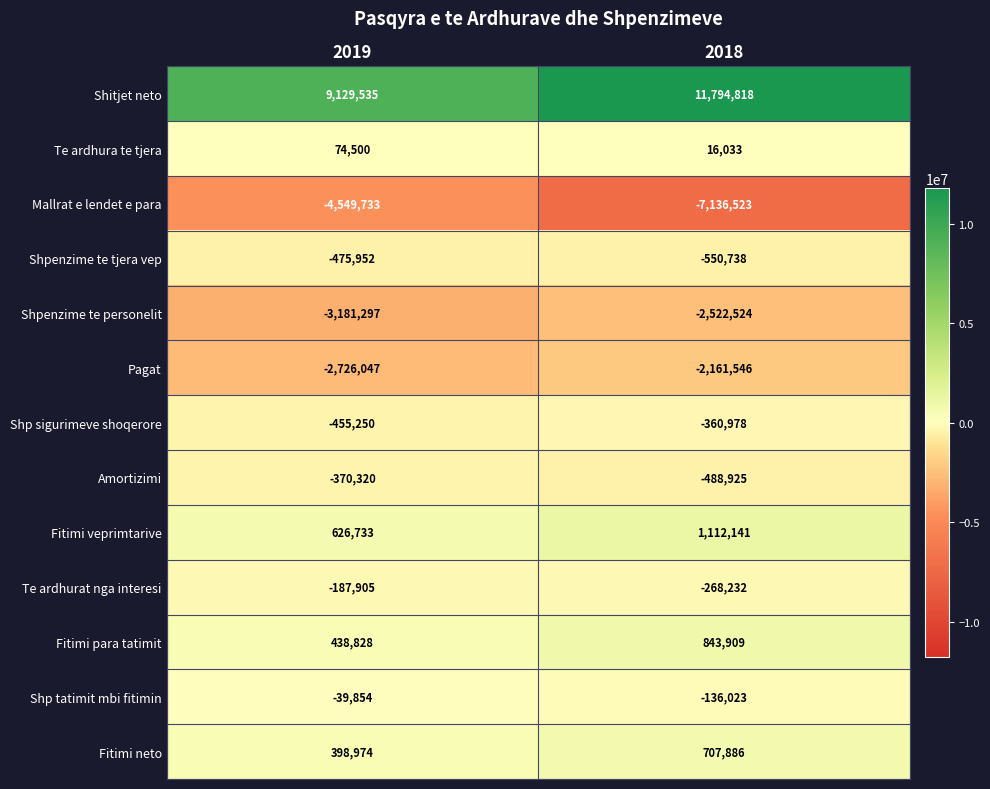

List the labels in order of Mallrat e lendet e para value, smallest first.

2018, 2019